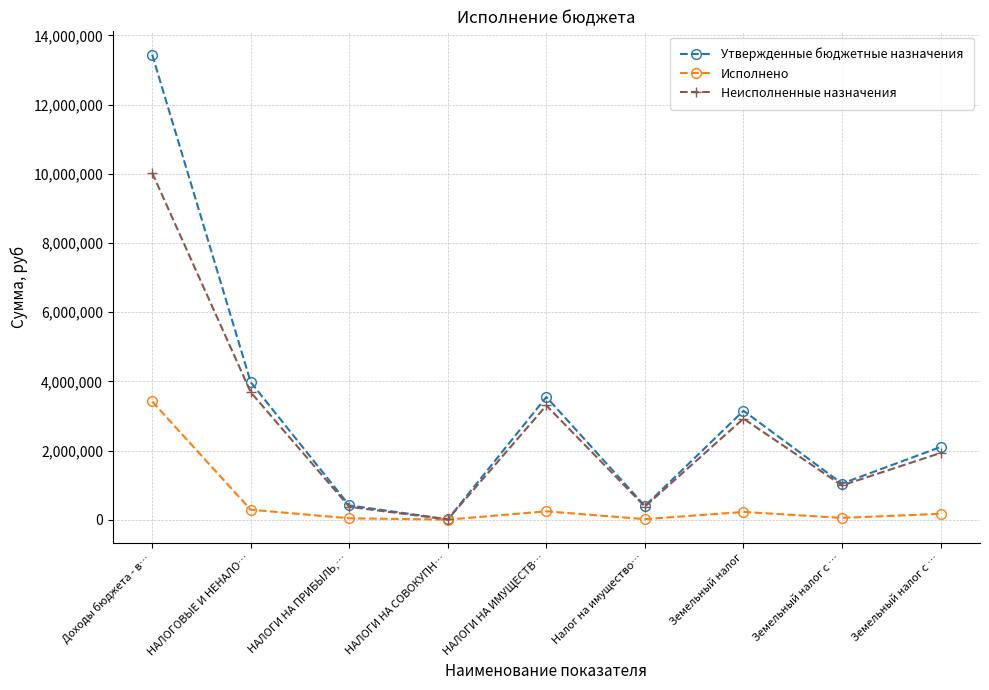

What is the difference between the maximum and minimum values in the Неисполненные назначения series?

10015827.6